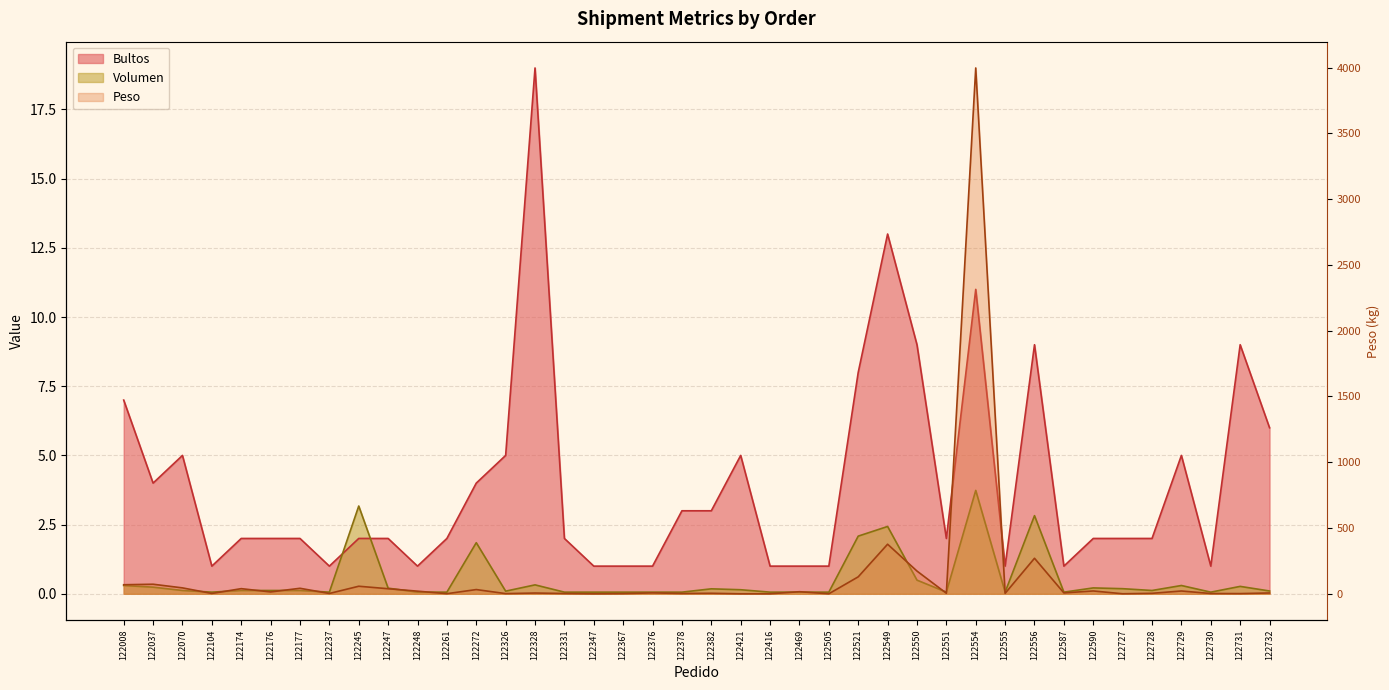

How many categories are shown in the chart?

40